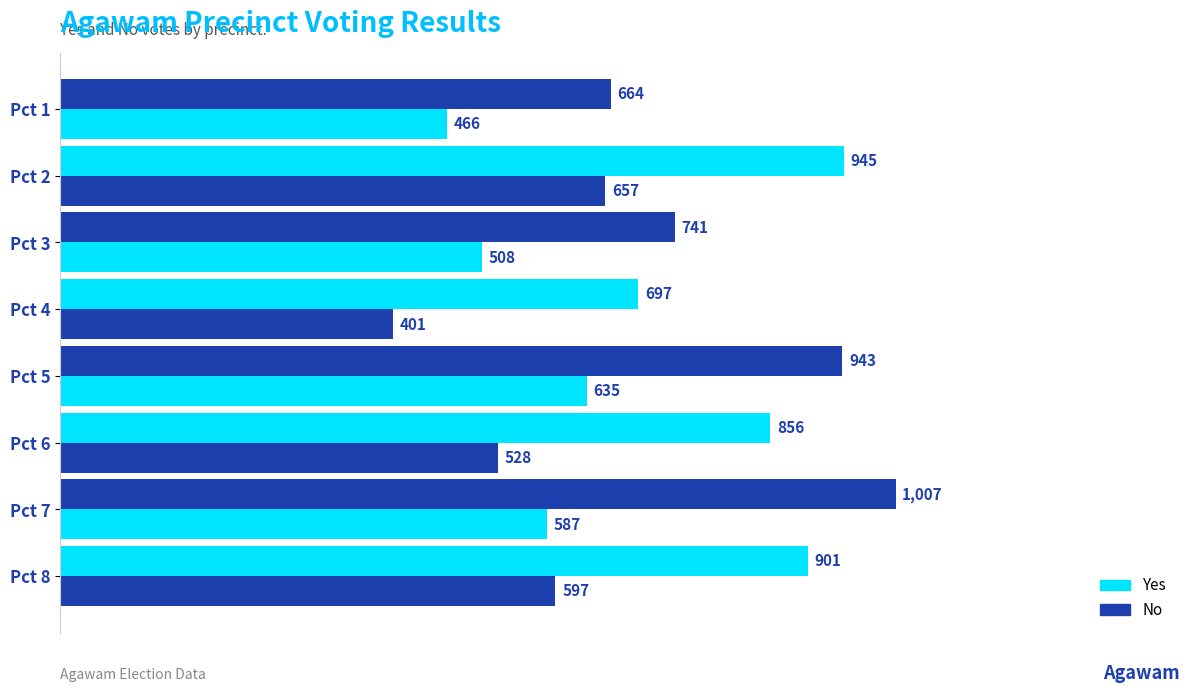

How many series are shown in this chart?

2